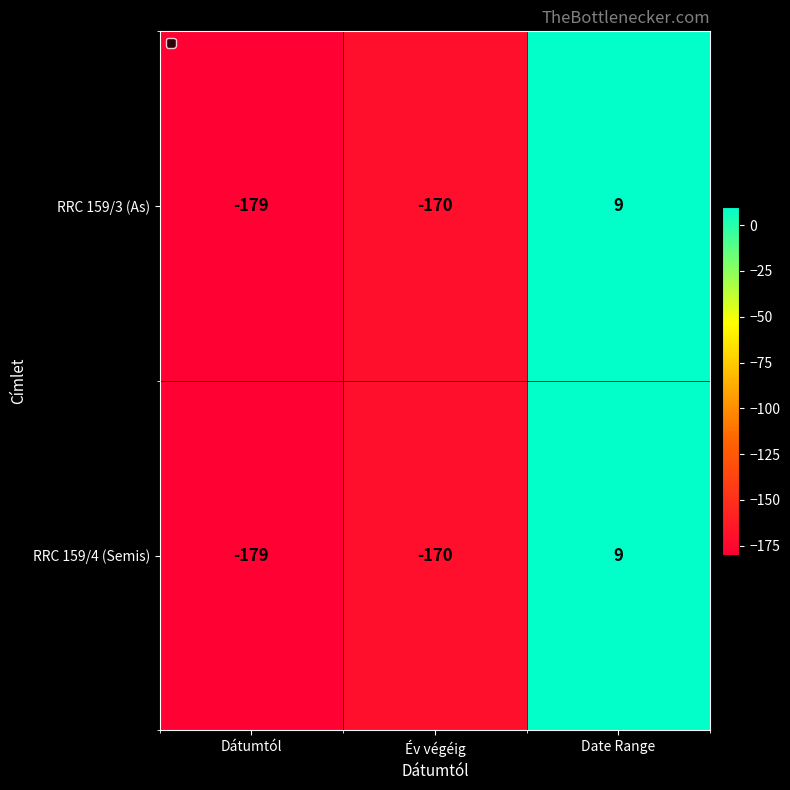

At which category is the sum across all series the highest?

Date Range